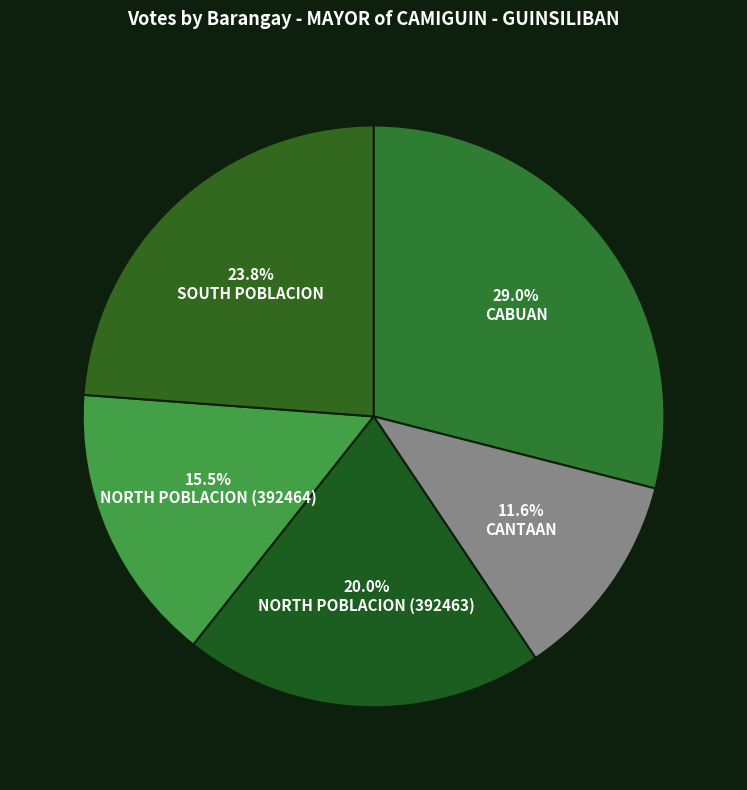

How many slices are in this pie chart?

5